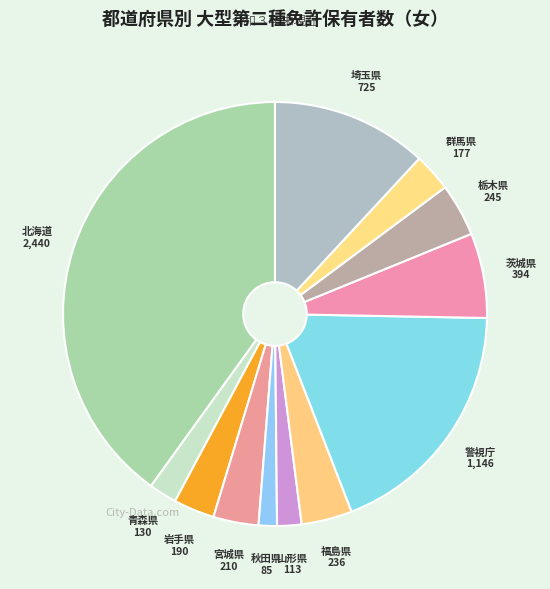

How many slices are in this pie chart?

12